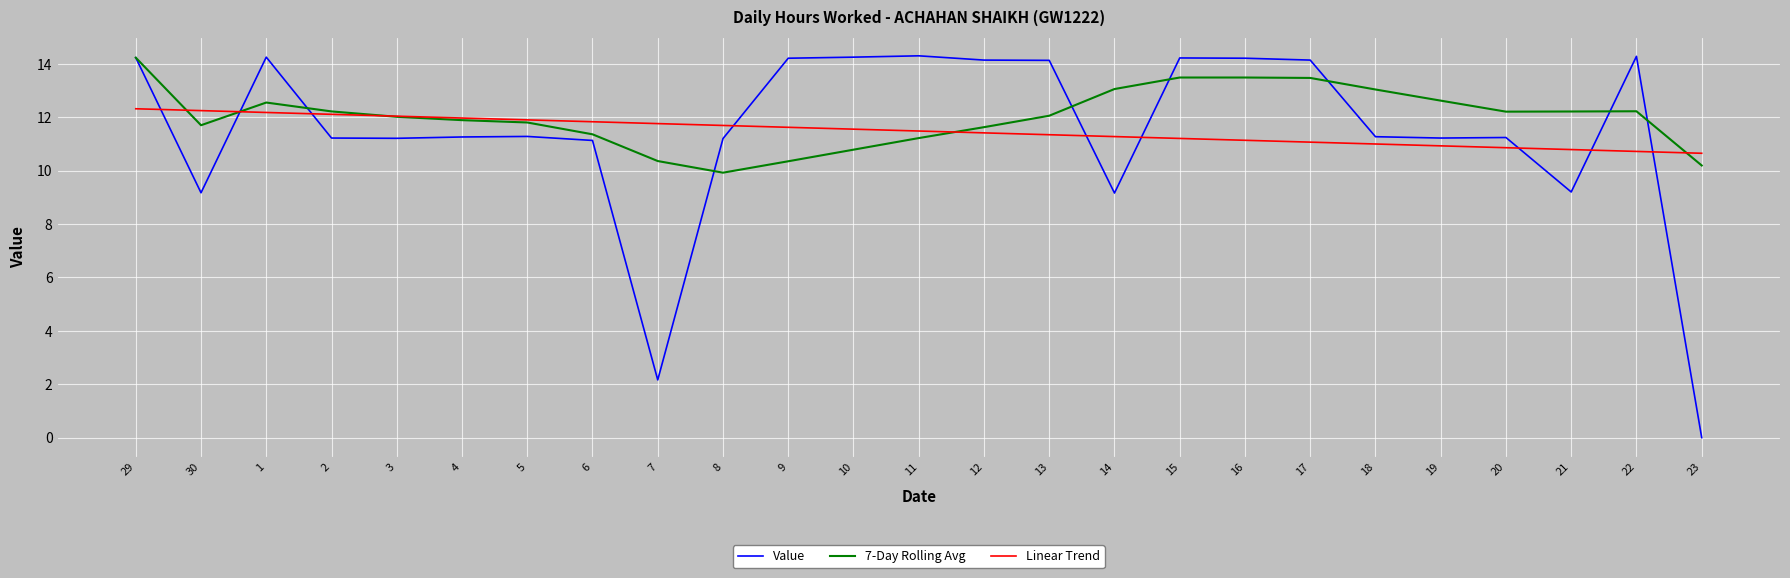

At 14, list the series in order from largest to smallest.

7-Day Rolling Avg, Linear Trend, Value